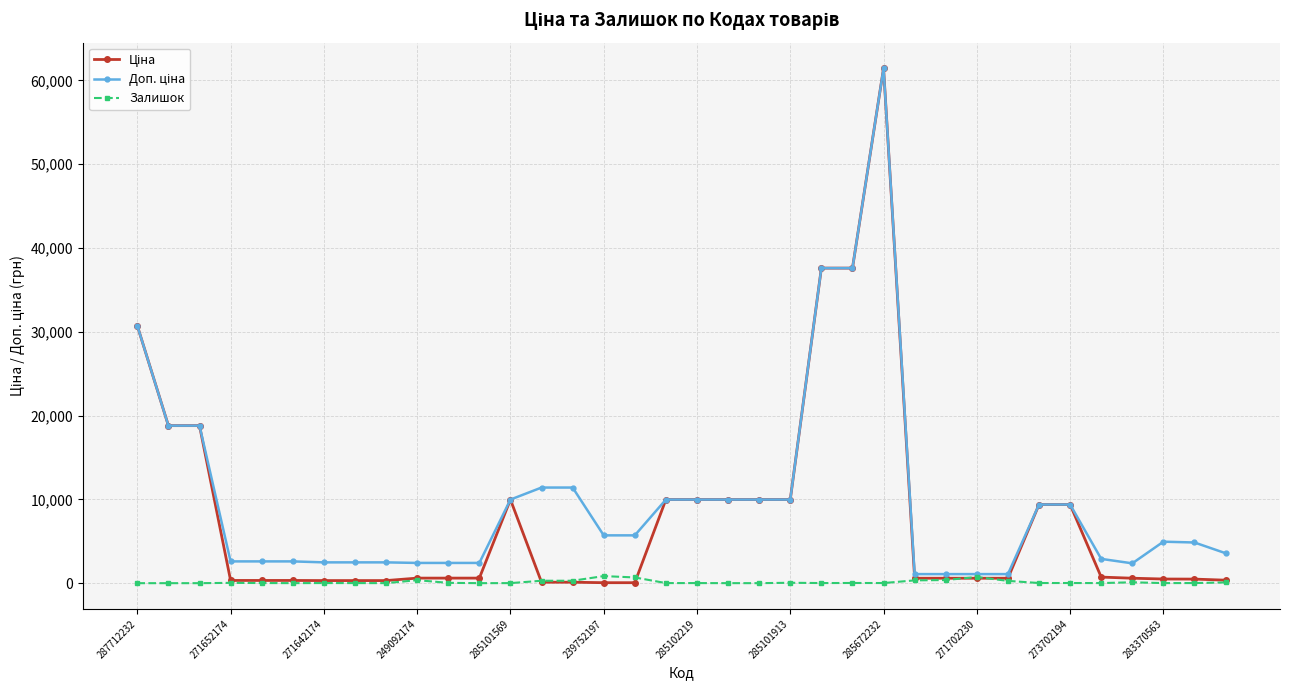

True or false: Залишок has more than 2 points higher than both neighbors.

True